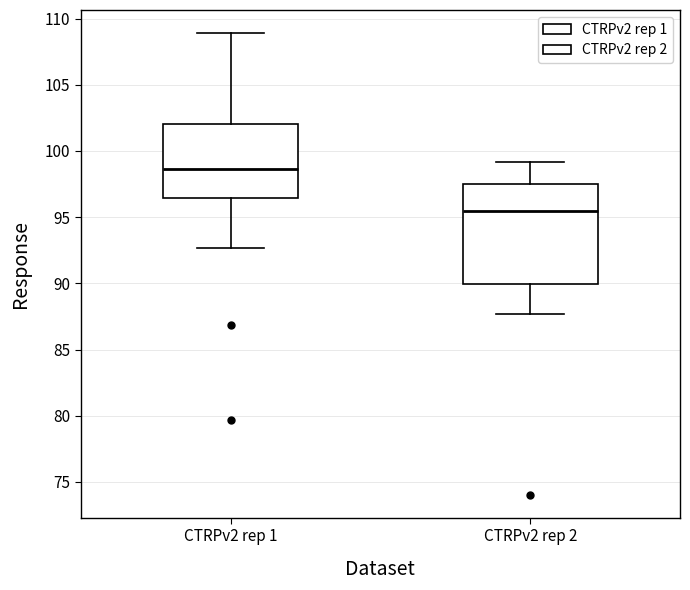

Which box has the lowest median line?

CTRPv2 rep 2